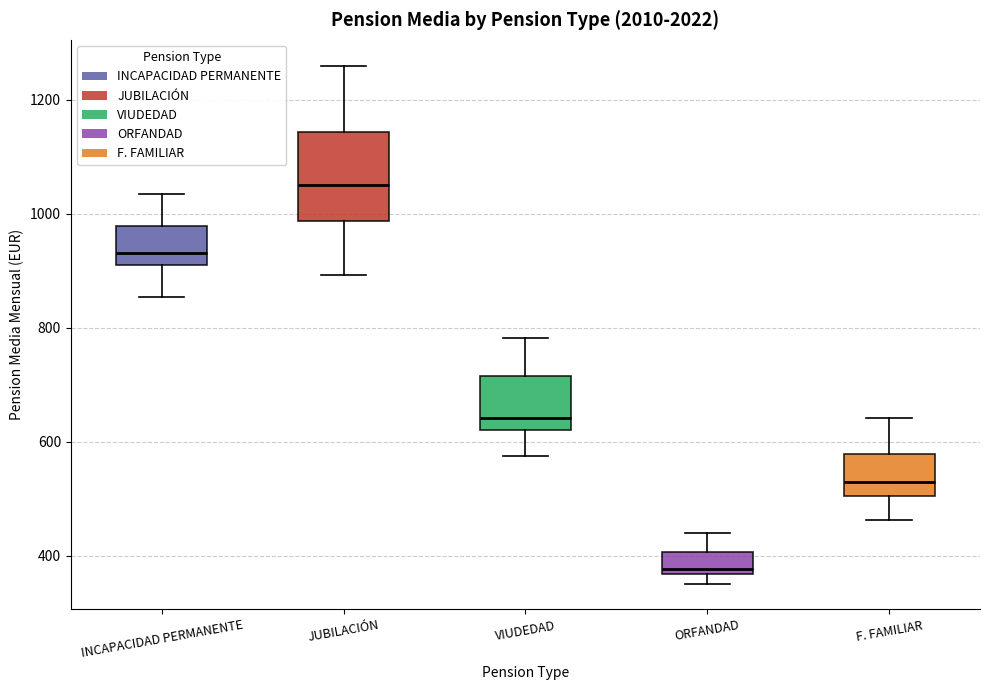

Which box's median line is the lowest?

ORFANDAD